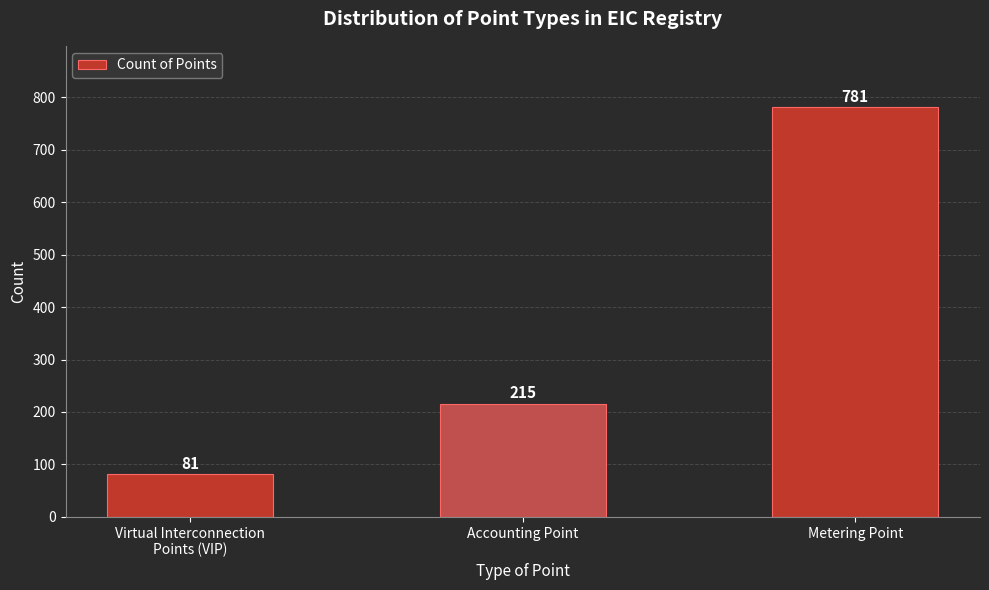

Approximately how many times larger is the value at Metering Point compared to Virtual Interconnection
Points (VIP)?

9.6